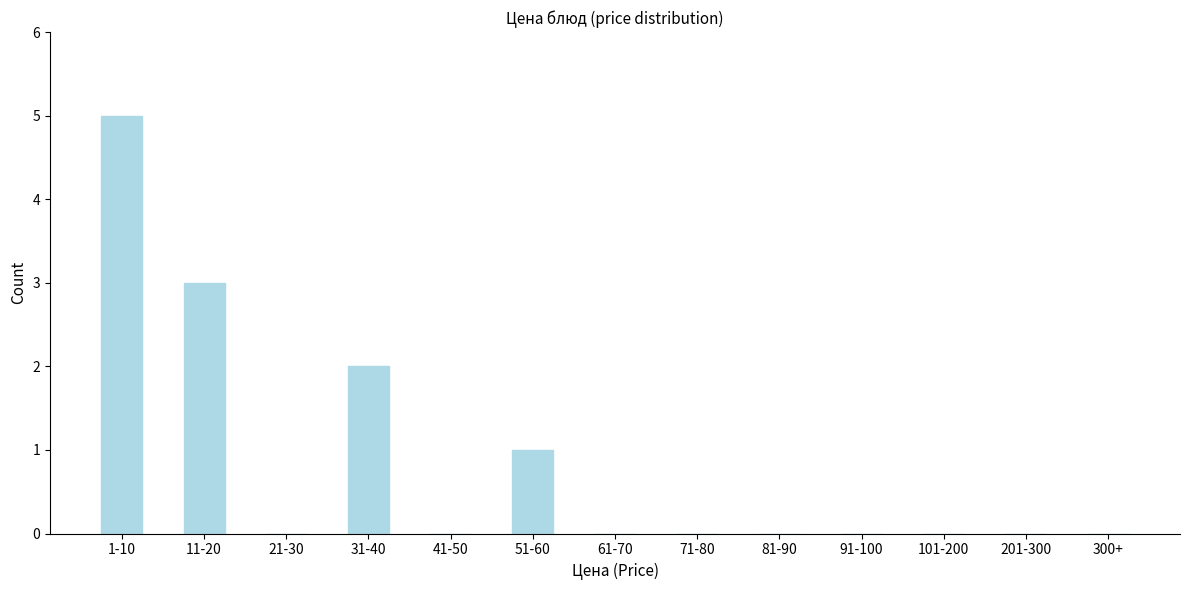

Reading left to right, list all the values displayed in this chart.

1-10=5	11-20=3	21-30=0	31-40=2	41-50=0	51-60=1	61-70=0	71-80=0	81-90=0	91-100=0	101-200=0	201-300=0	300+=0